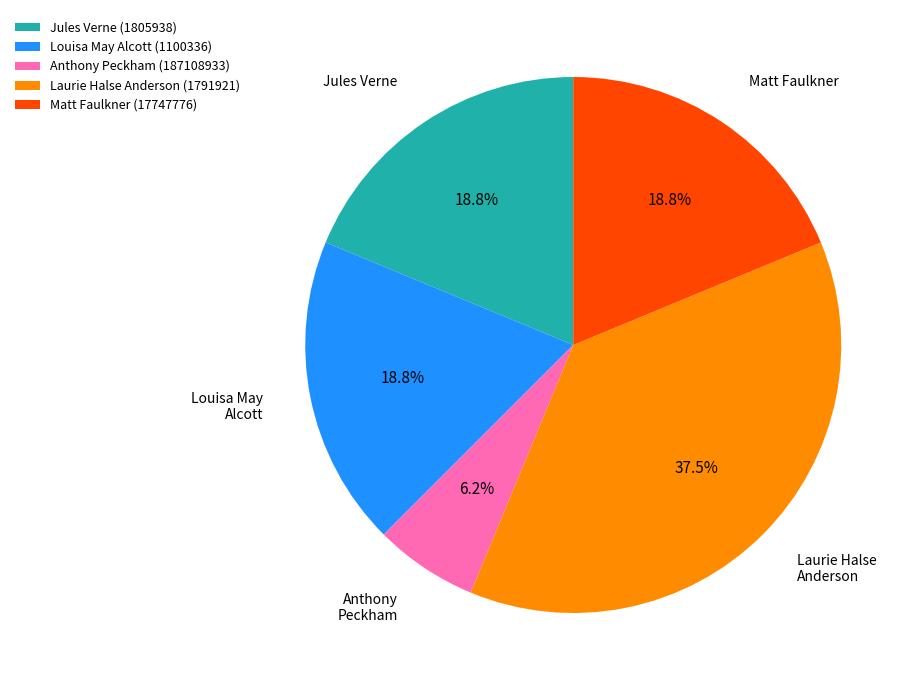

Does Louisa May Alcott represent more than half of the total?

No